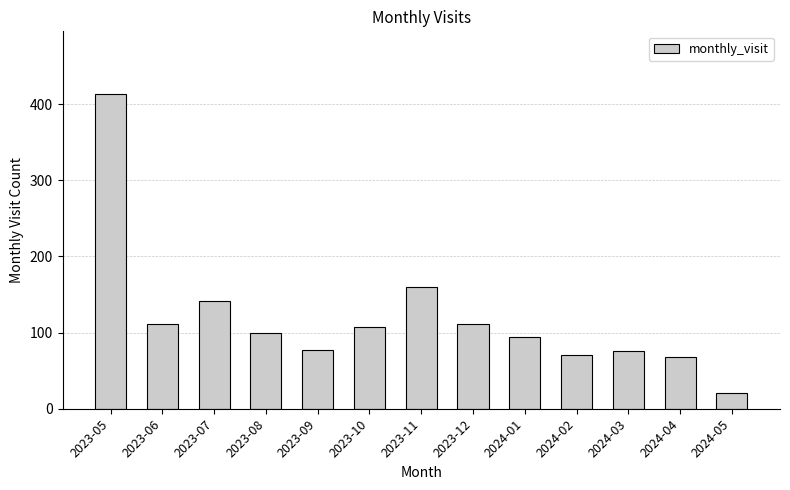

The chart shows a value of 100 at 2023-08. True or false?

True